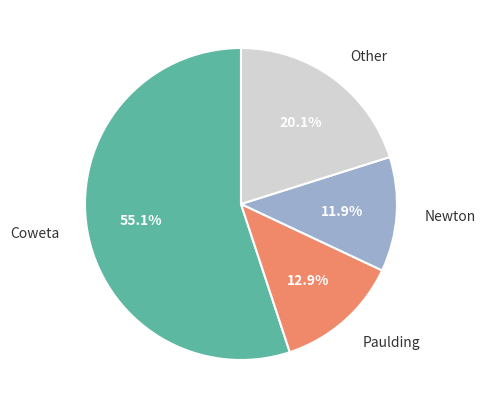

What is the largest slice in the pie chart?

Coweta